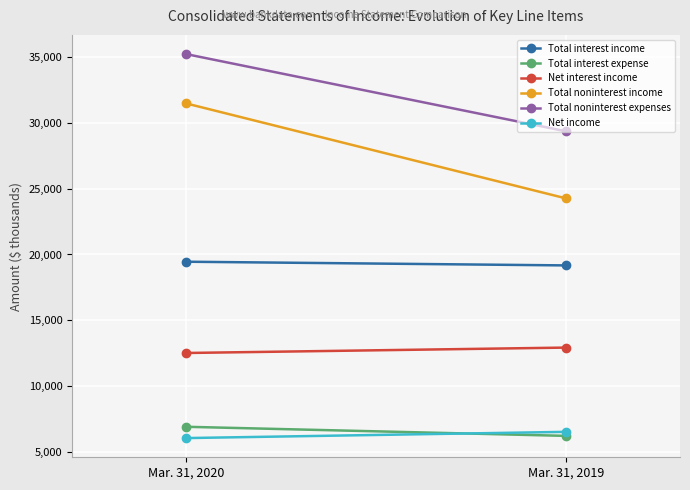

What is the value of the Total noninterest expenses point at the 2nd from the left?

29349